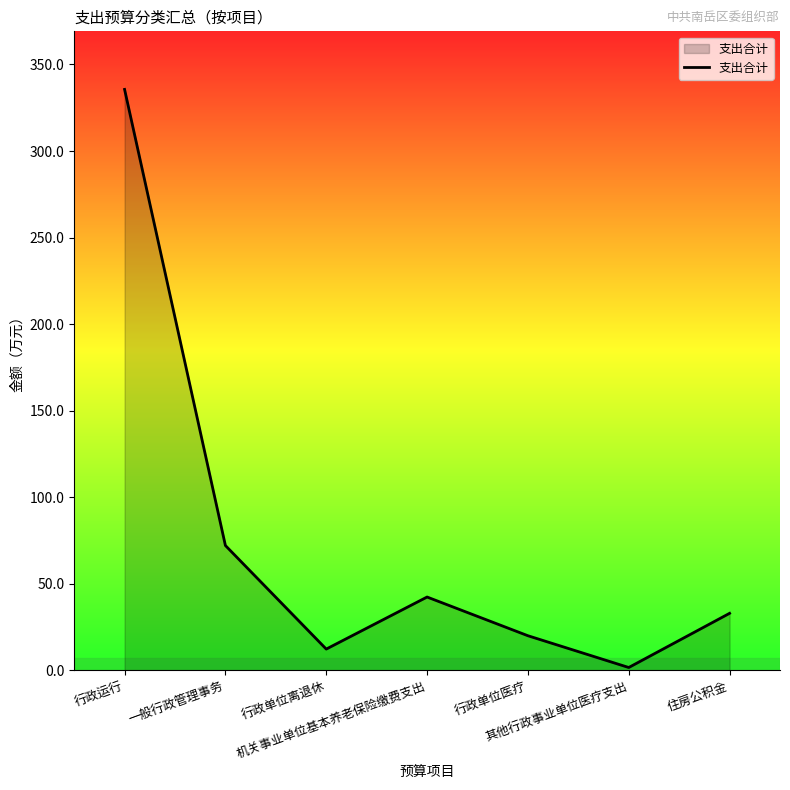

List the labels in order of value, largest first.

行政运行, 一般行政管理事务, 机关事业单位基本养老保险缴费支出, 住房公积金, 行政单位医疗, 行政单位离退休, 其他行政事业单位医疗支出